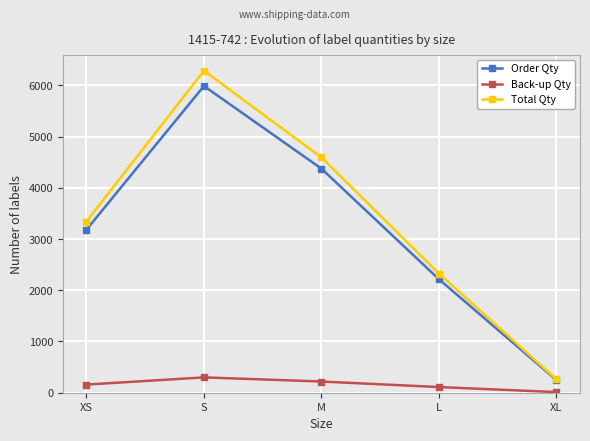

The Total Qty series shows 2324.7 at L. True or false?

True